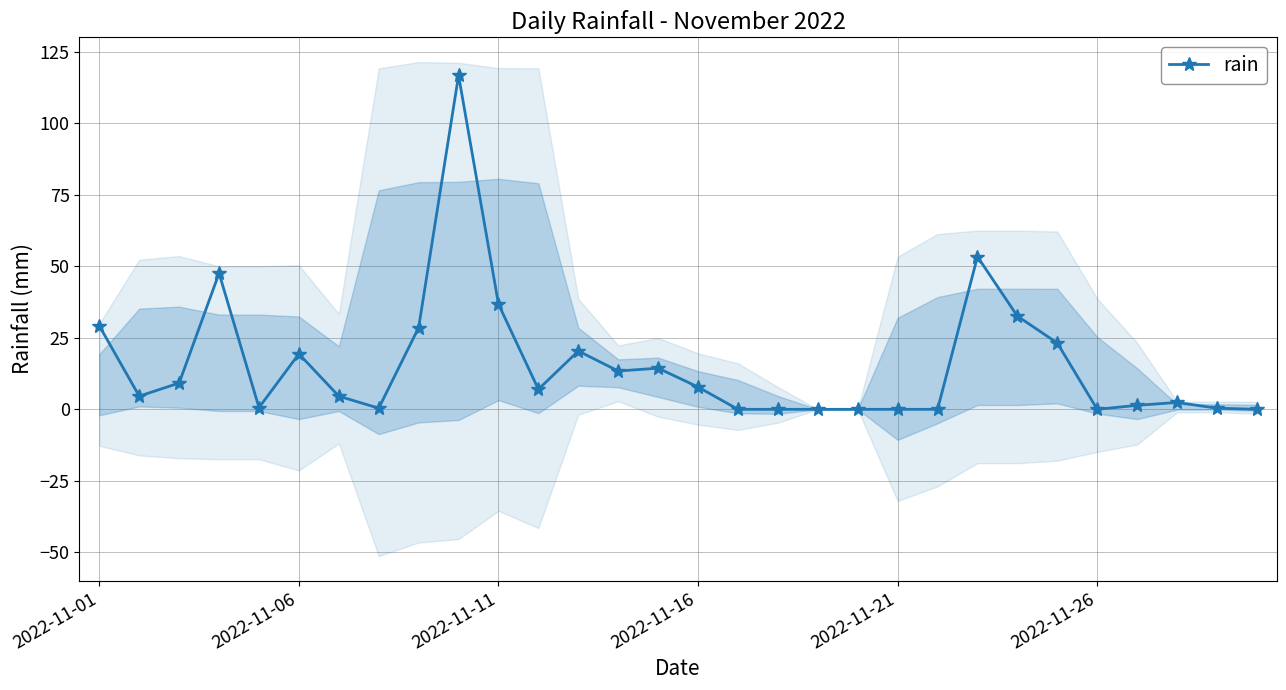

True or false: rain has more than 2 points higher than both neighbors.

True